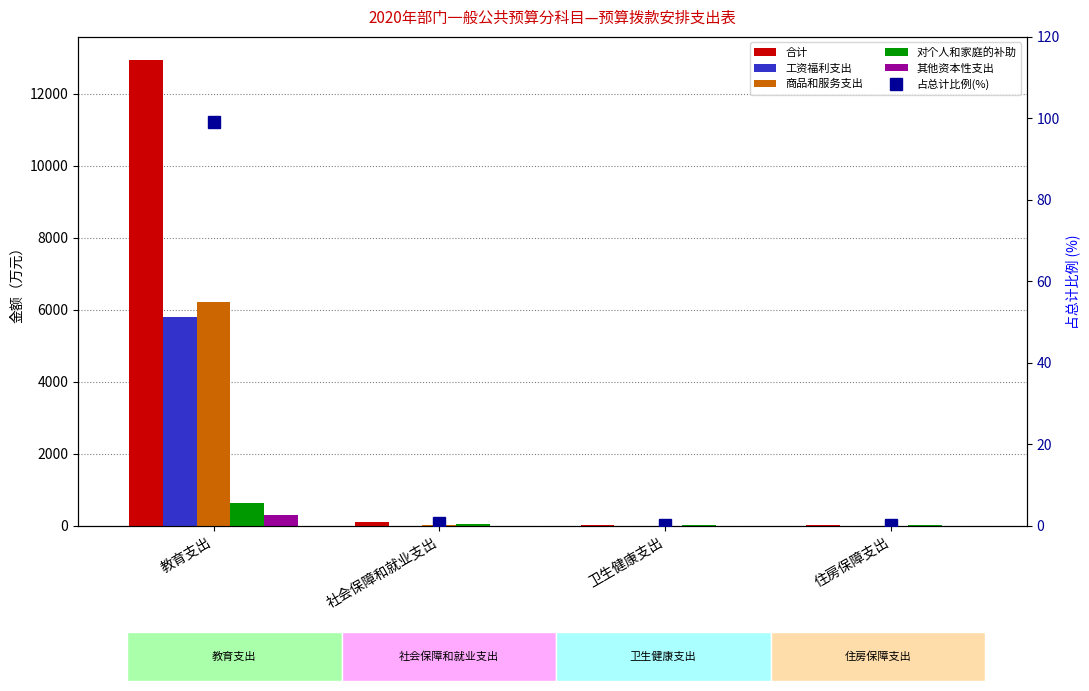

What is the label of the 3rd bar from the left?

卫生健康支出